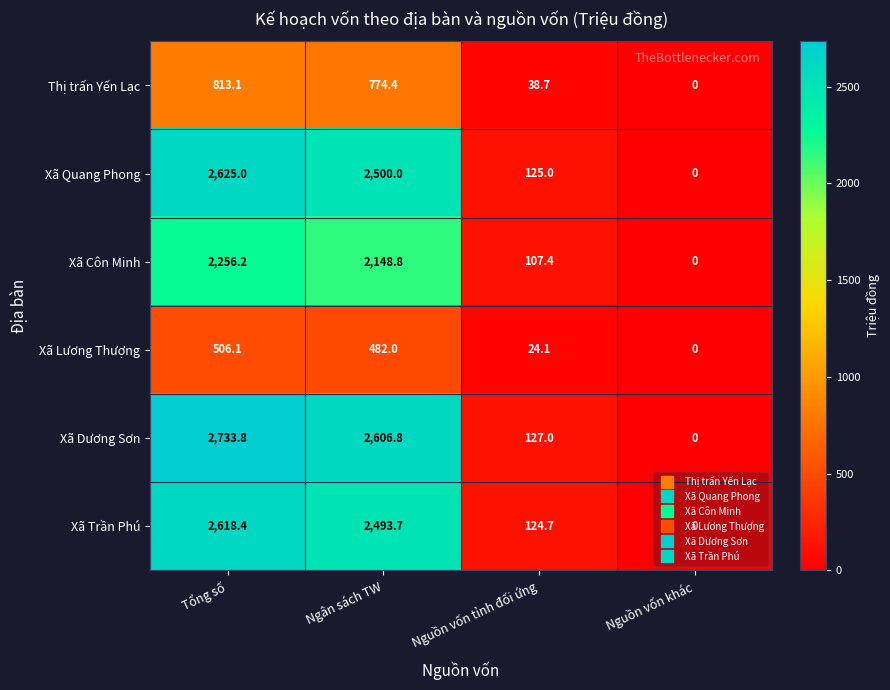

What is the difference between the Thị trấn Yến Lạc values at Tổng số and Ngân sách TW?

38.7